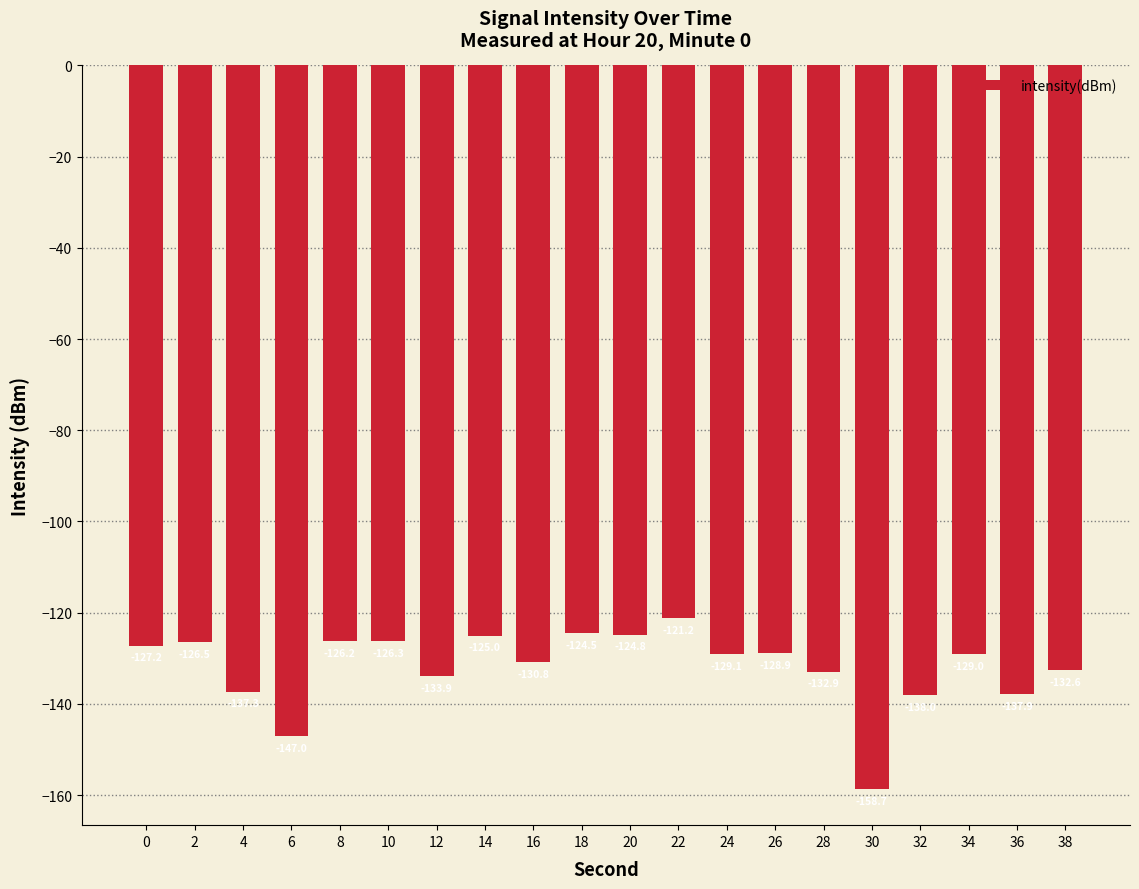

What is the sum of all values?

-2637.9